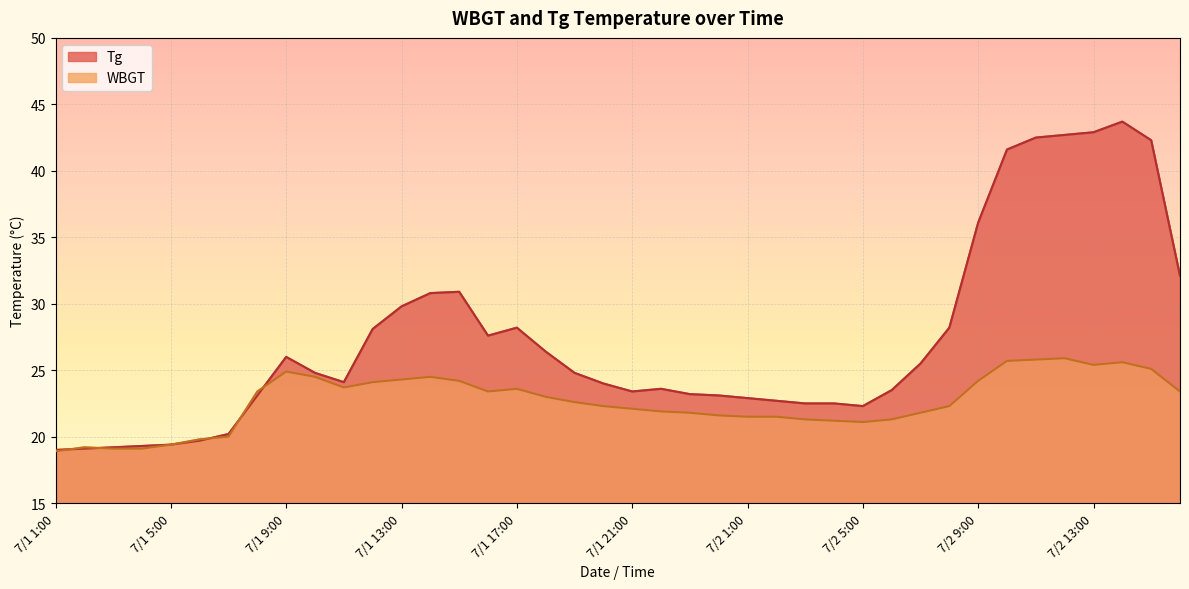

The WBGT series shows 9.8 at 7/2 13:00. True or false?

False